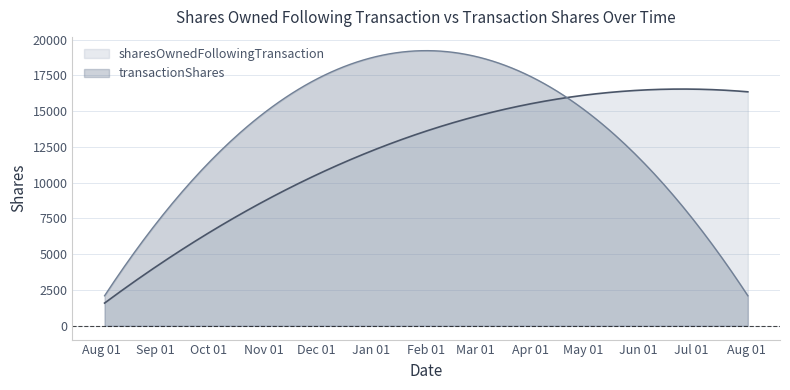

What is the sum of the transactionShares values at 2019-03-05 and 2018-08-03?

20798